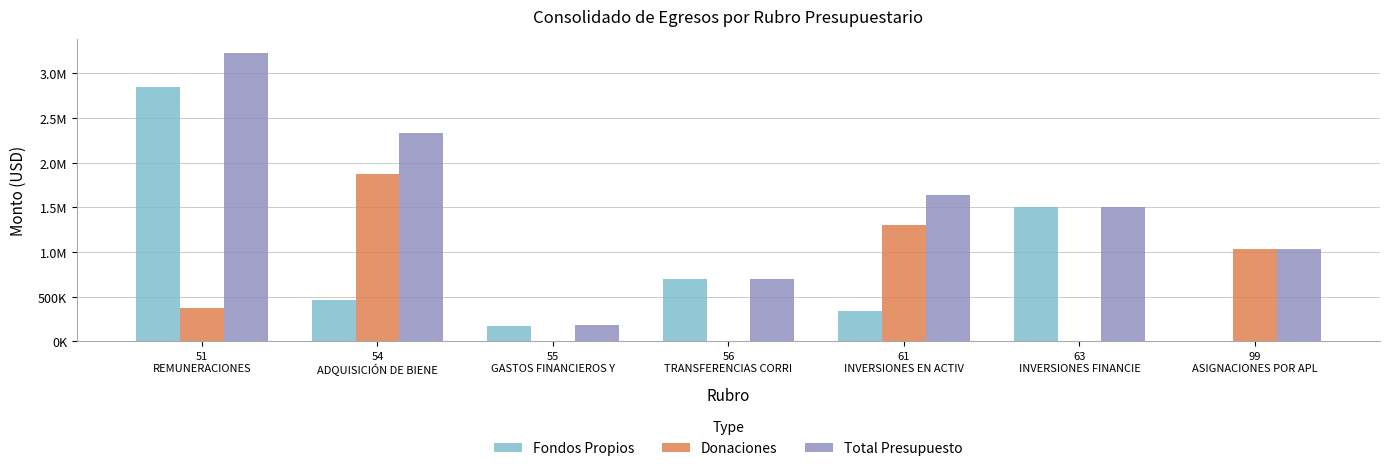

What is the value of the Total Presupuesto bar at the 4th from the left?

697100.0